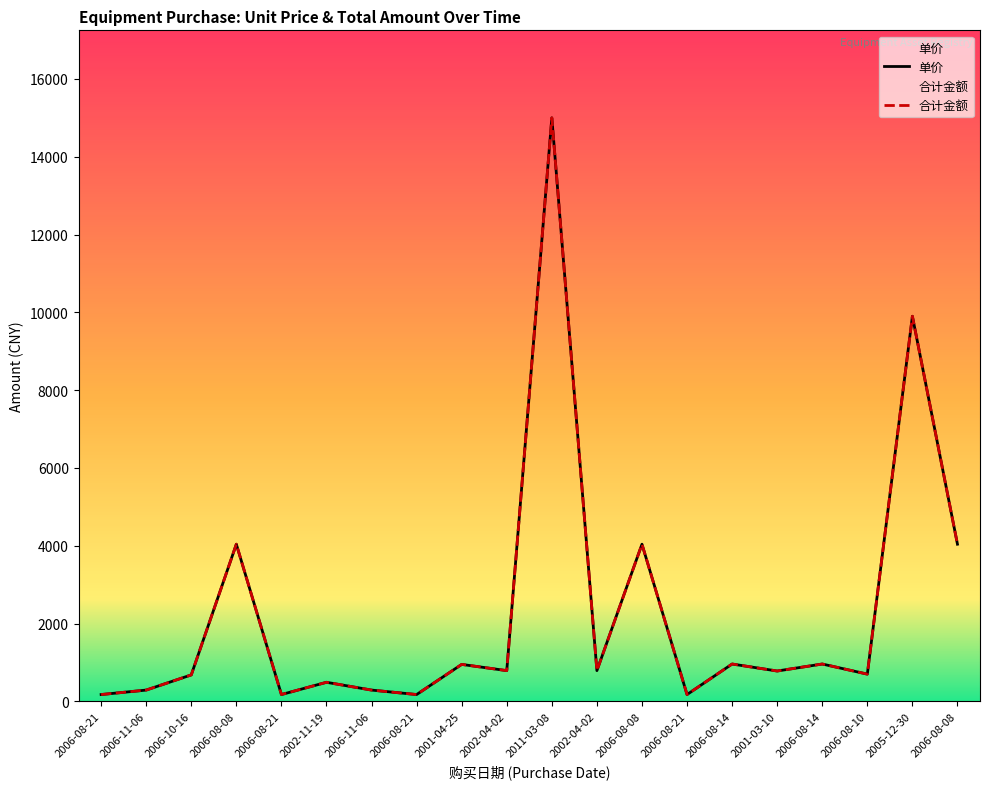

Reading left to right, transcribe all the data shown in this chart.

单价: 2006-08-21=175	2006-11-06=290	2006-10-16=680	2006-08-08=4040	2006-08-21=175	2002-11-19=490	2006-11-06=290	2006-08-21=175	2001-04-25=950	2002-04-02=790	2011-03-08=15000	2002-04-02=790	2006-08-08=4040	2006-08-21=175	2006-08-14=960	2001-03-10=780	2006-08-14=960	2006-08-10=700	2005-12-30=9900	2006-08-08=4040
合计金额: 2006-08-21=175	2006-11-06=290	2006-10-16=680	2006-08-08=4040	2006-08-21=175	2002-11-19=490	2006-11-06=290	2006-08-21=175	2001-04-25=950	2002-04-02=790	2011-03-08=15000	2002-04-02=790	2006-08-08=4040	2006-08-21=175	2006-08-14=960	2001-03-10=780	2006-08-14=960	2006-08-10=700	2005-12-30=9900	2006-08-08=4040